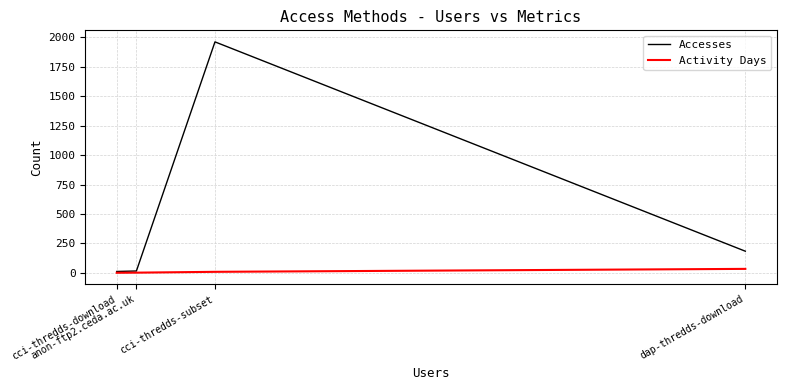

What is the minimum value for Activity Days?

1